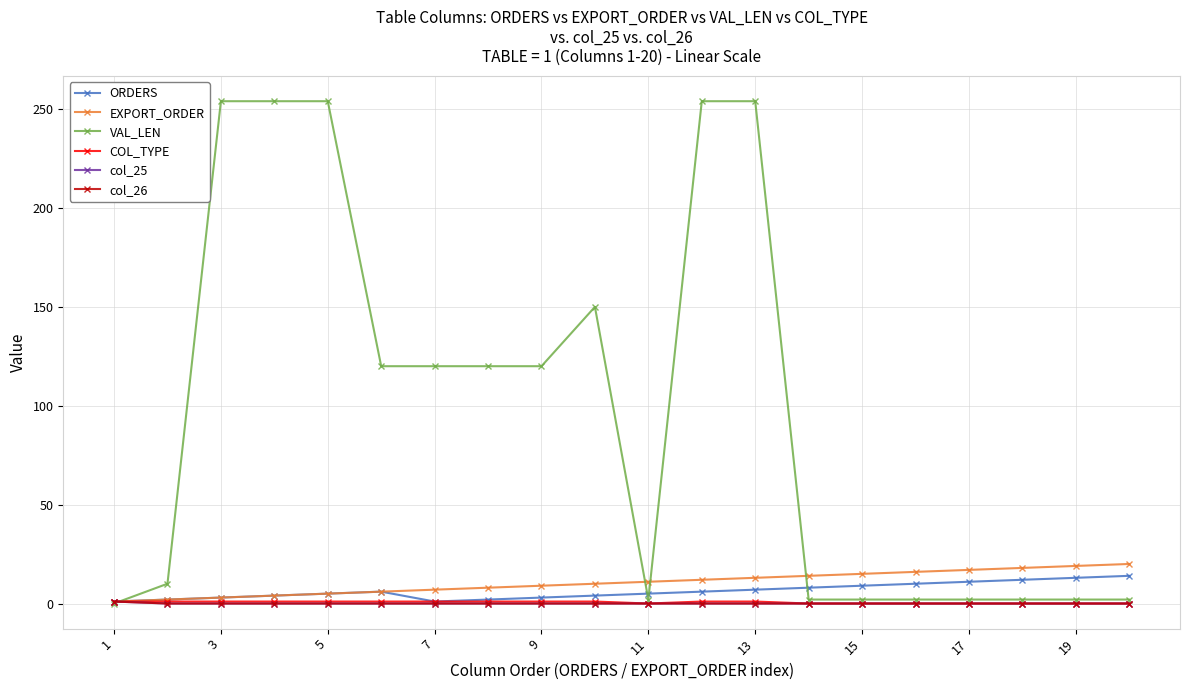

True or false: EXPORT_ORDER has more than 0 interior local peaks.

False